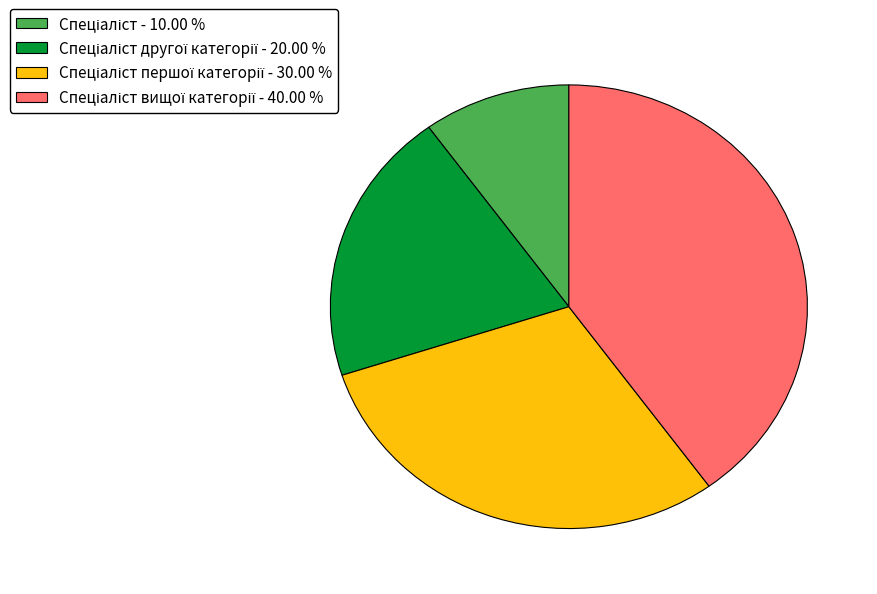

Is there any slice that represents more than half of the pie?

No